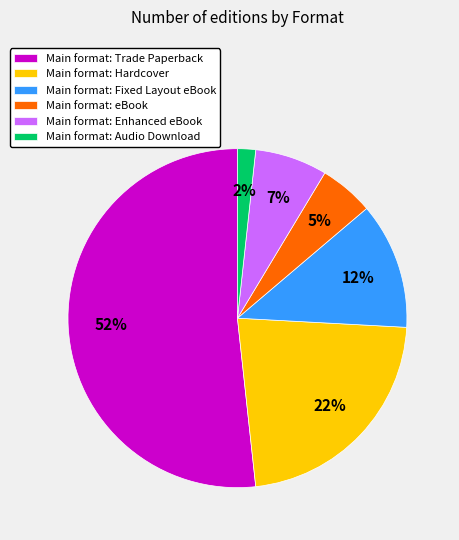

Is it true that Main format: Enhanced eBook is 7% of the pie?

True